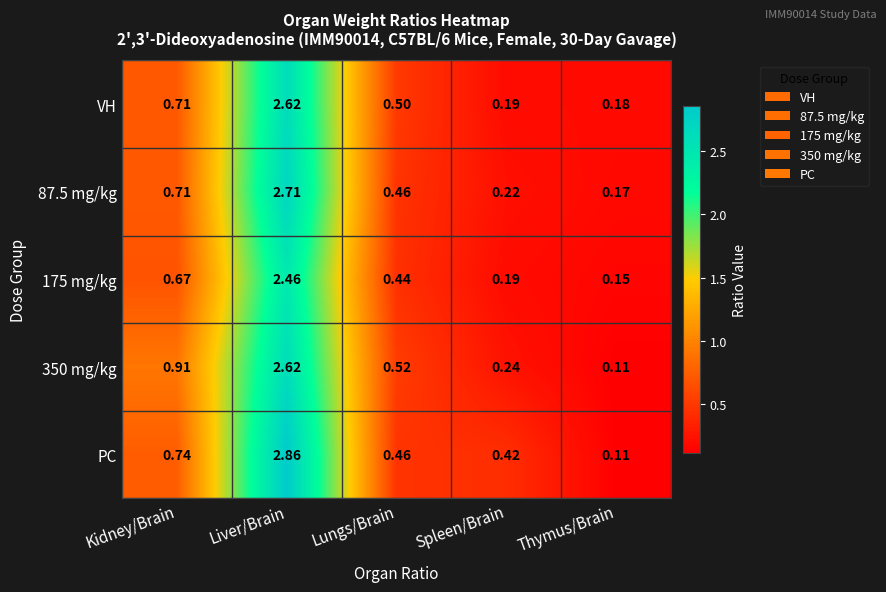

At which category is the sum across all series the highest?

Liver/Brain